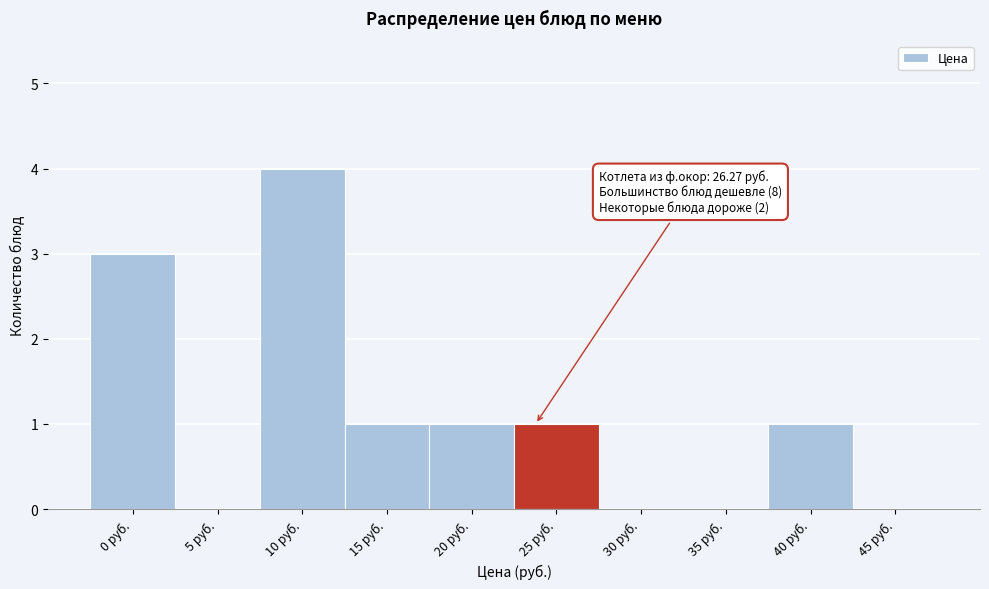

Reading left to right, list all the values displayed in this chart.

0 руб.=3	5 руб.=0	10 руб.=4	15 руб.=1	20 руб.=1	25 руб.=1	30 руб.=0	35 руб.=0	40 руб.=1	45 руб.=0